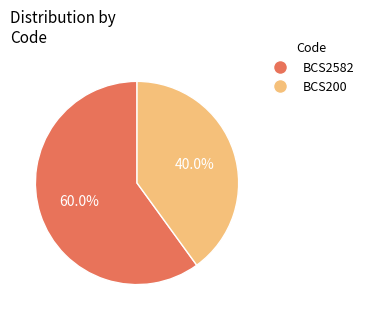

What portion of the pie excludes BCS200?

60.0%